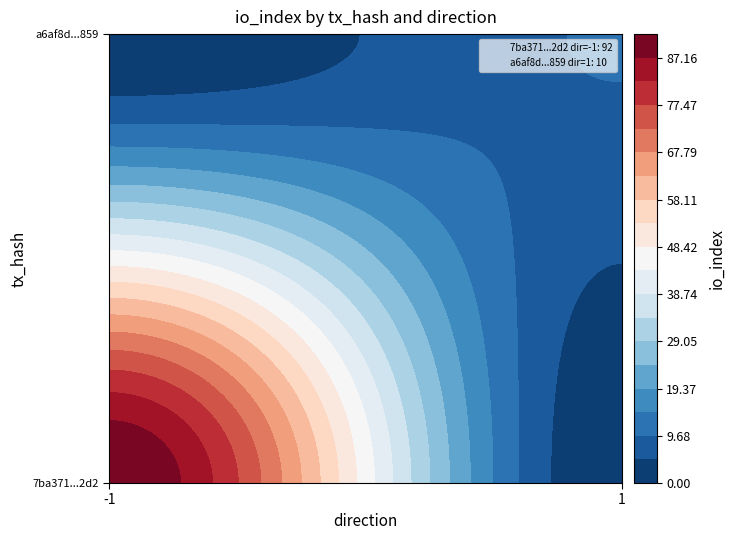

Reading right to left, transcribe all the data shown in this chart.

7ba371239275ff0b7ca4e2dc6a96ce819e502d2: 92	-1
a6af8da7794499add9fffee4c609a886ee30859: 10	1